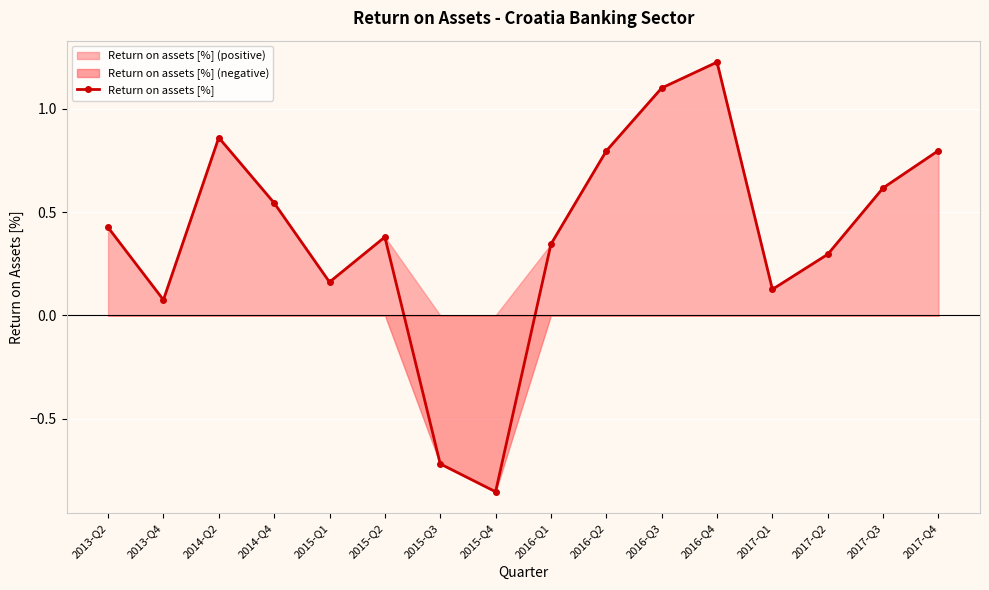

Which has a higher value, 2017-Q4 or 2017-Q2?

2017-Q4